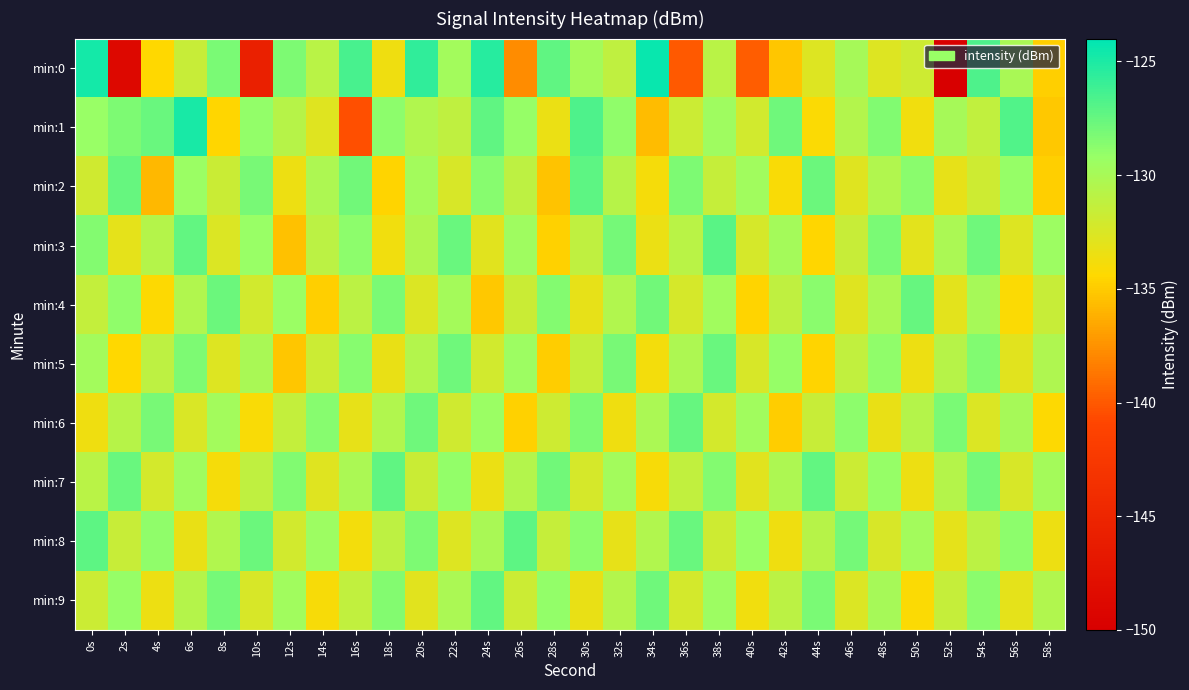

At which category is the sum across all series the highest?

54s